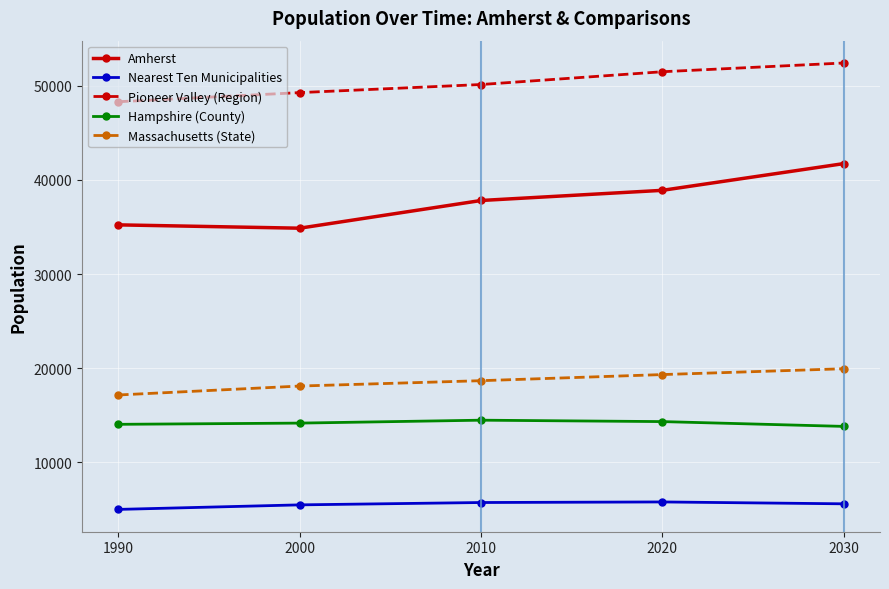

True or false: Pioneer Valley (Region) and Hampshire (County) intersect in this chart.

False